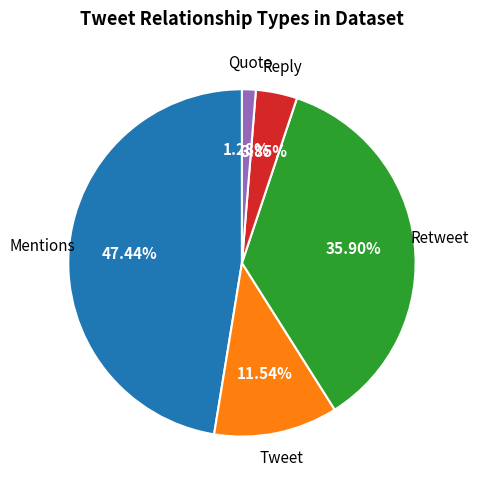

Between Reply and Retweet, which is larger?

Retweet